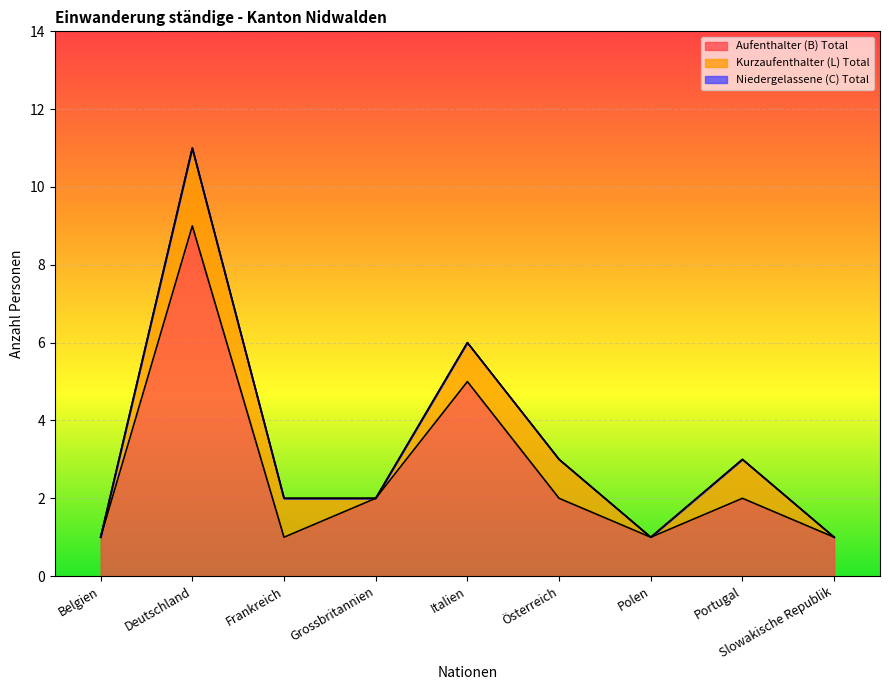

Is it true that Kurzaufenthalter (L) Total equals 1 at Italien?

False